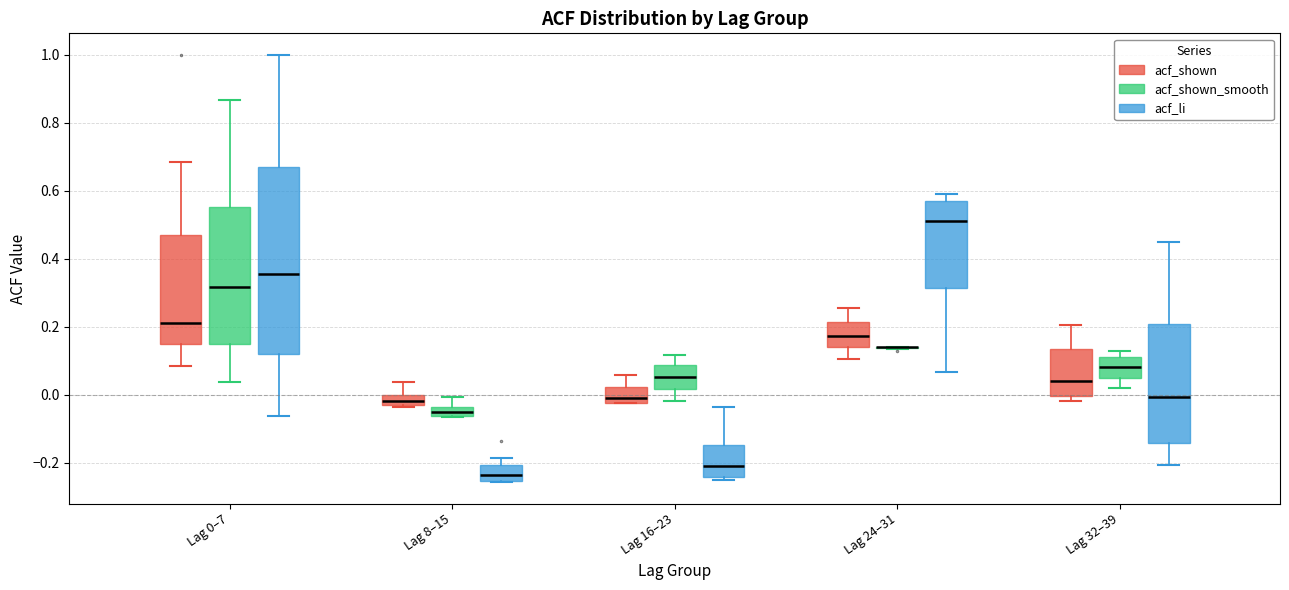

Where is the lower edge of the box for Lag 8–15 (acf_shown) on the y-axis? The values are not printed on the chart, so give them approximately, as read against the axis.

-0.02